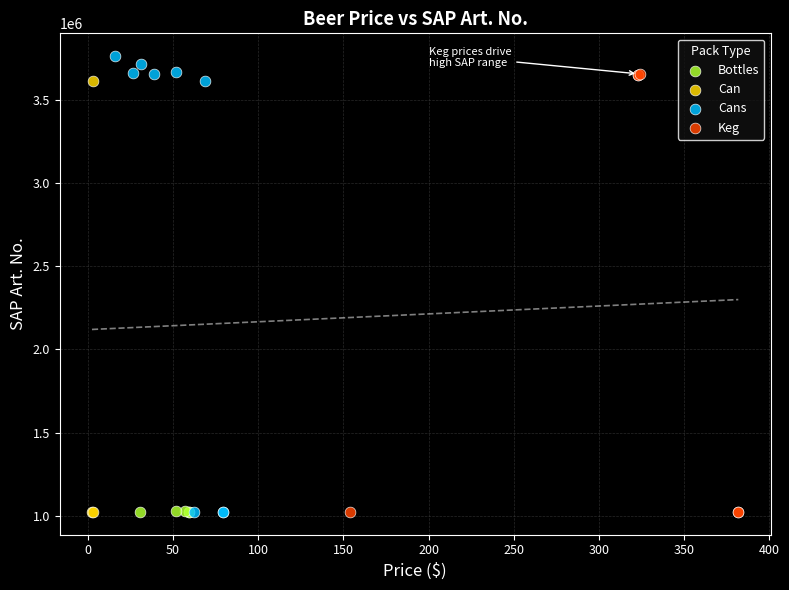

Which series has the largest Y range (max minus min)?

Cans